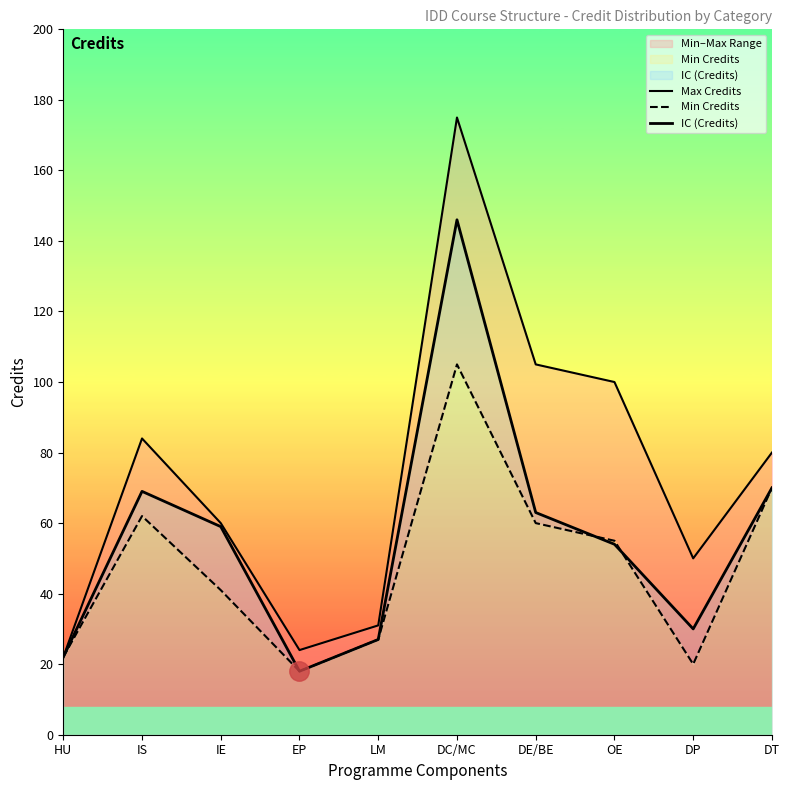

Does the chart display data point markers on the line(s)?

No